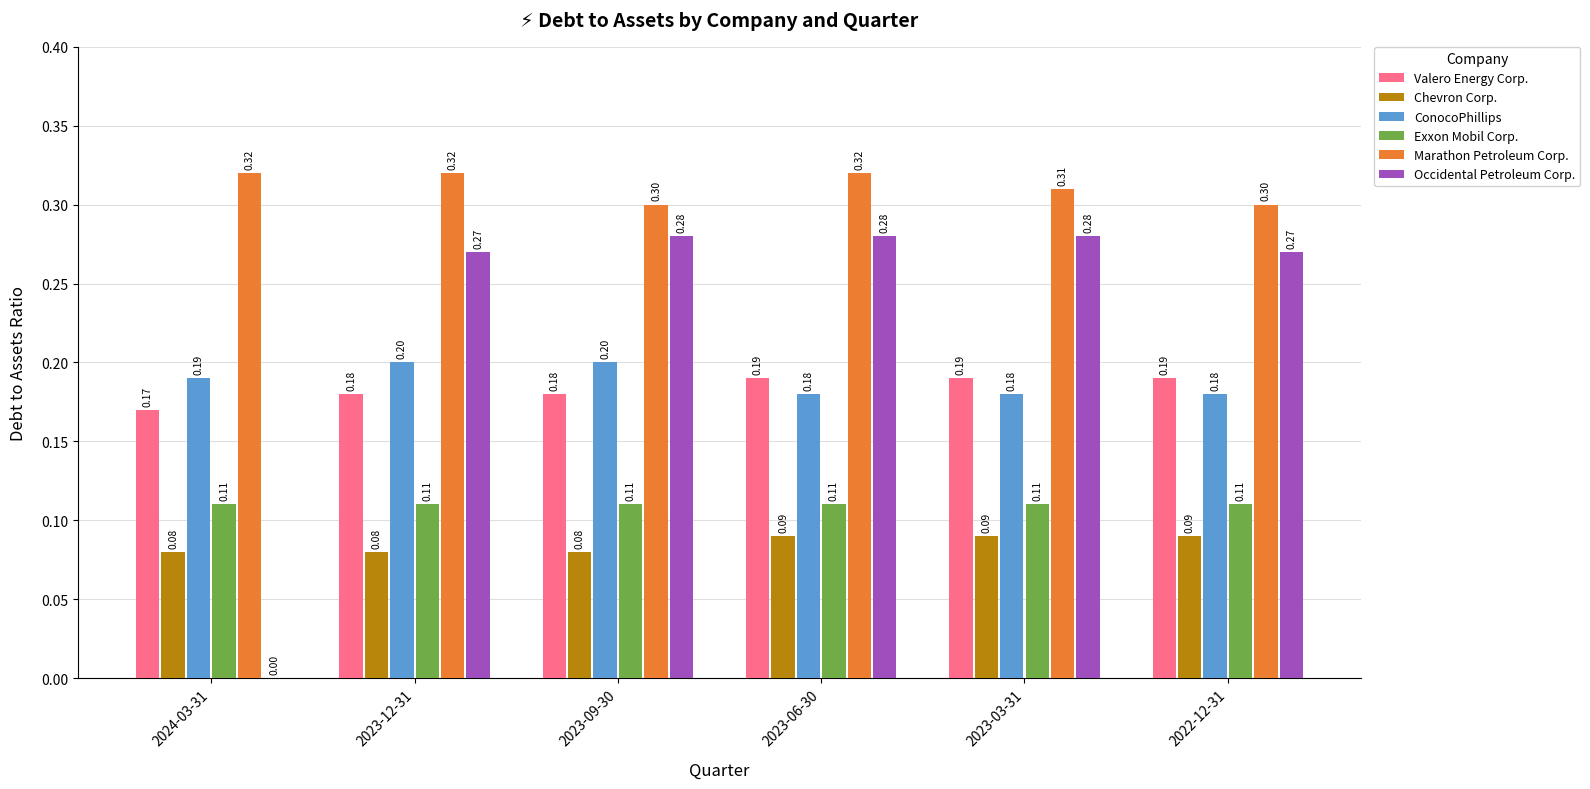

What is the average value of the ConocoPhillips series?

0.2